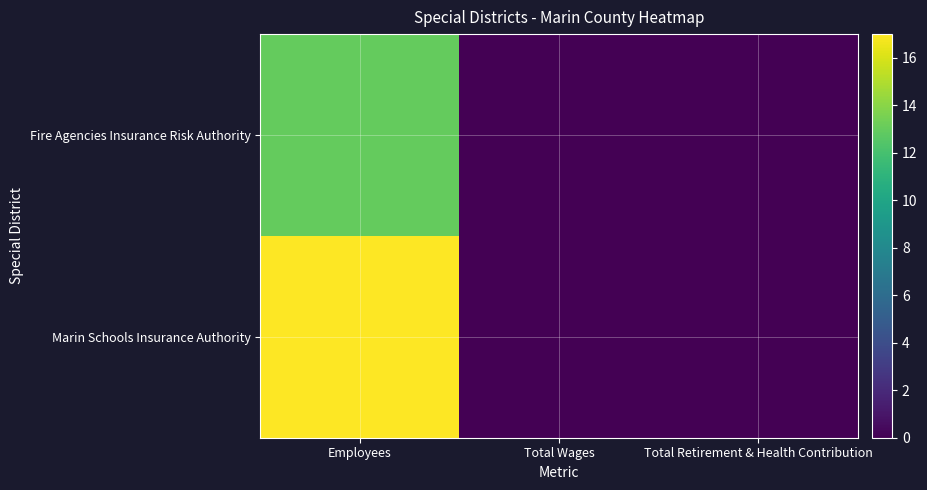

At how many categories does at least one series exceed 12?

1